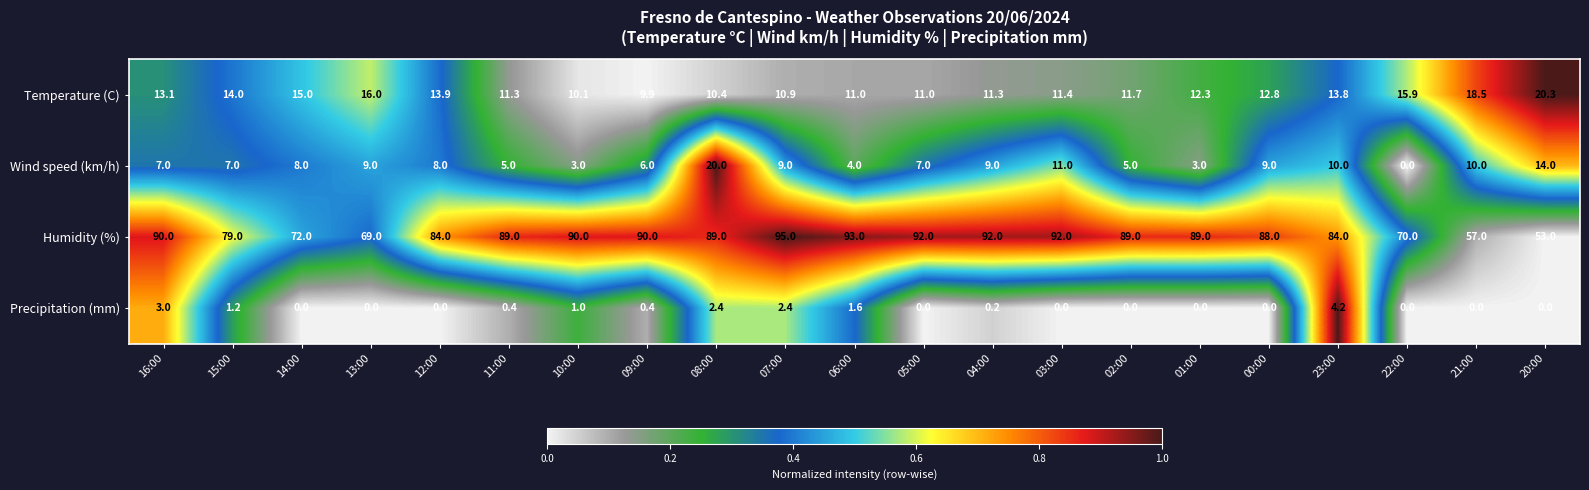

True or false: Precipitation (mm) has a value of 1.1 at 16:00.

False